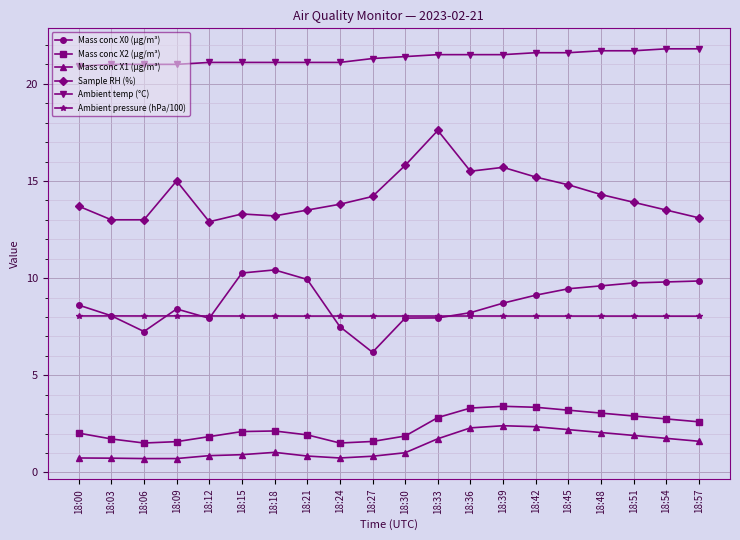

Which series has the widest spread of values?

Sample RH (%)